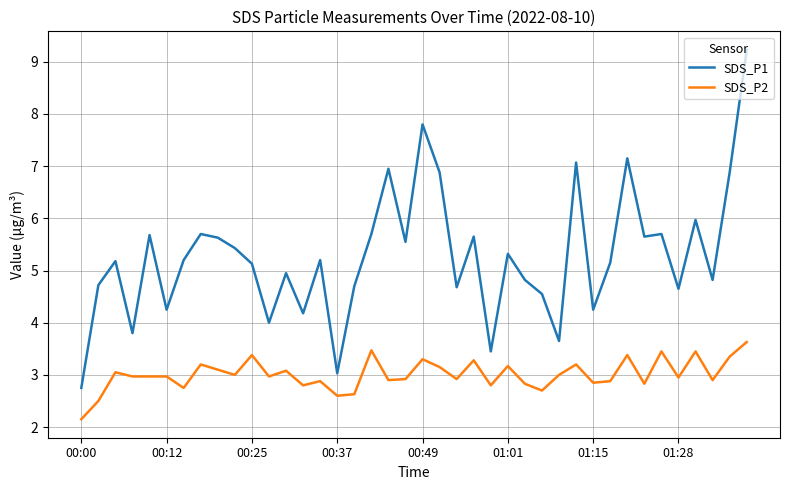

Which series has the largest total across all categories?

SDS_P1